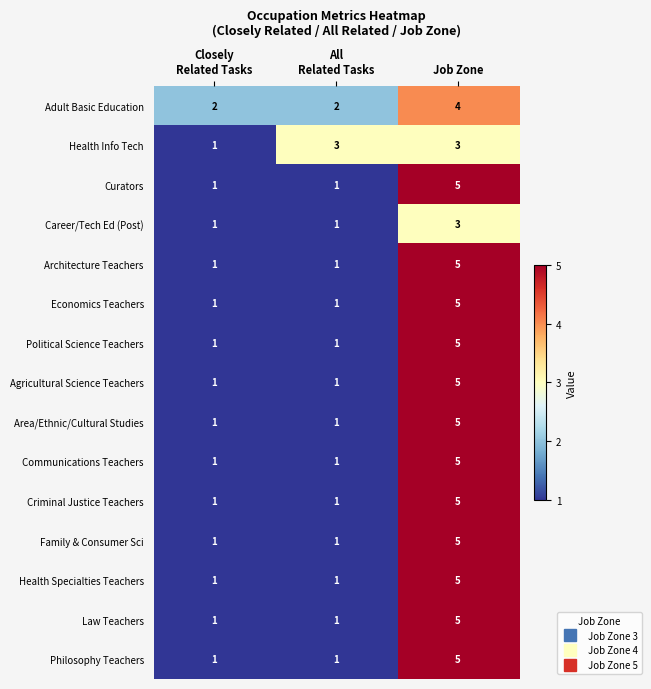

Which category has the highest value in the Agricultural Science Teachers series?

Job Zone